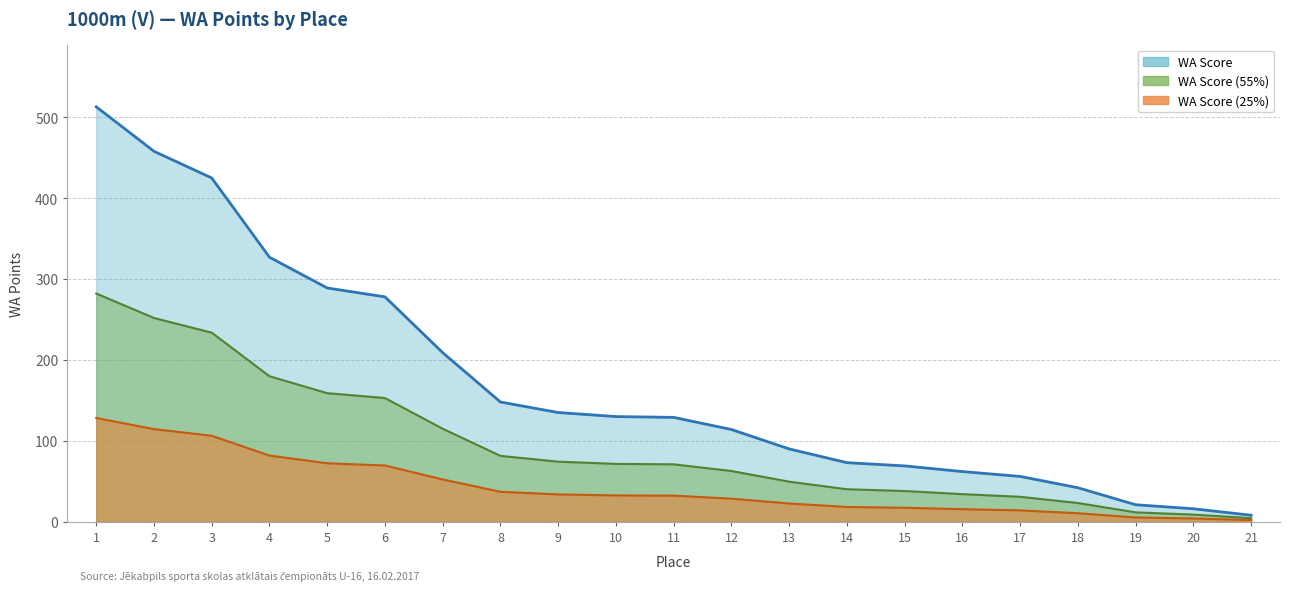

True or false: the data has more than 2 interior local peaks.

False